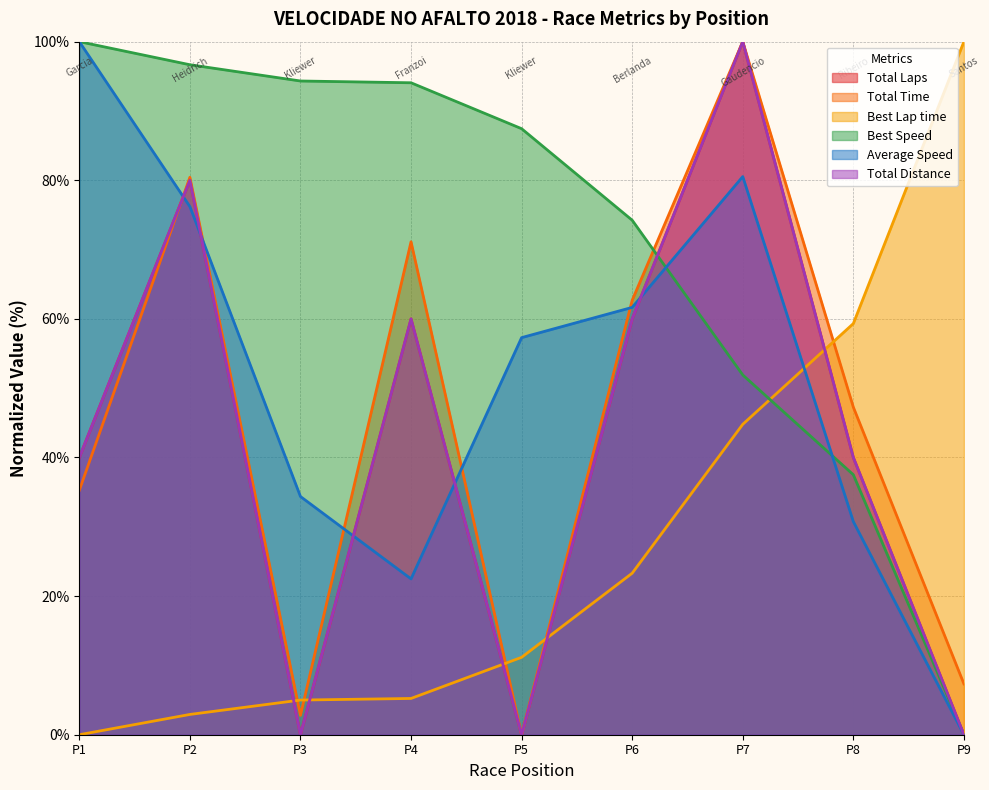

What is the sum of the Best Lap time values at P7 and P8?

104.1